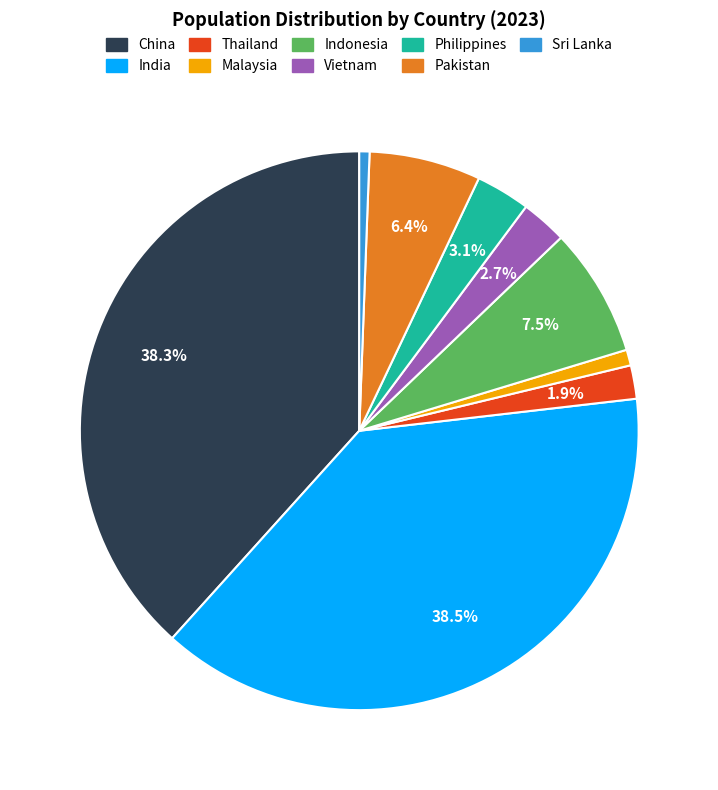

How many slices are in this pie chart?

9